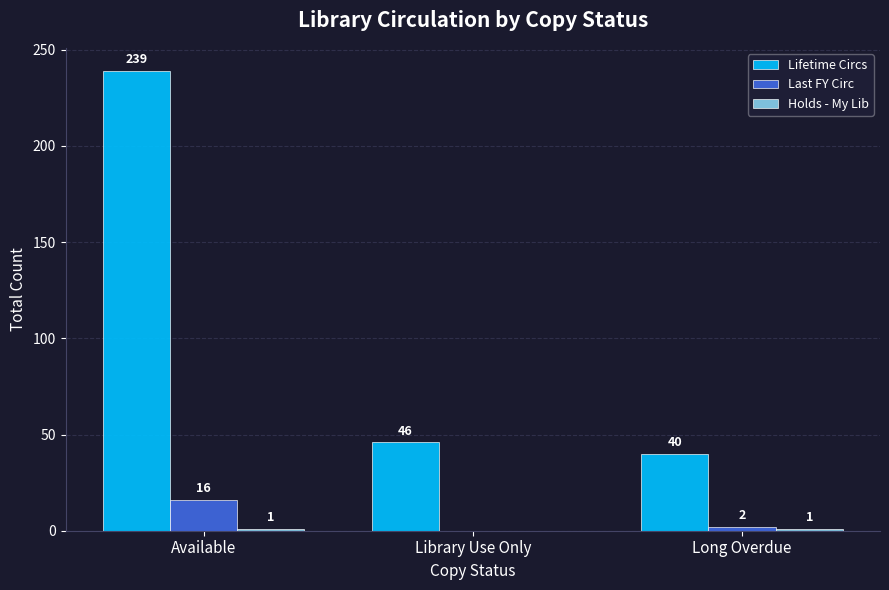

At which label is Lifetime Circs closest to 139?

Library Use Only